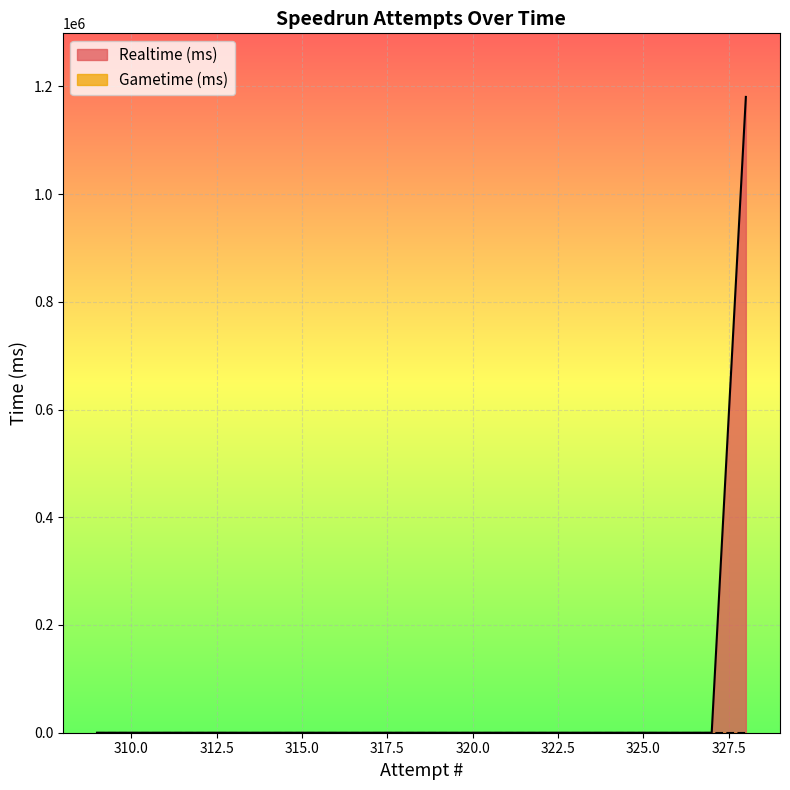

Reading right to left, list all the values displayed in this chart.

1180388	0	0	0	0	0	0	0	0	0	0	0	0	0	0	0	0	0	0	0